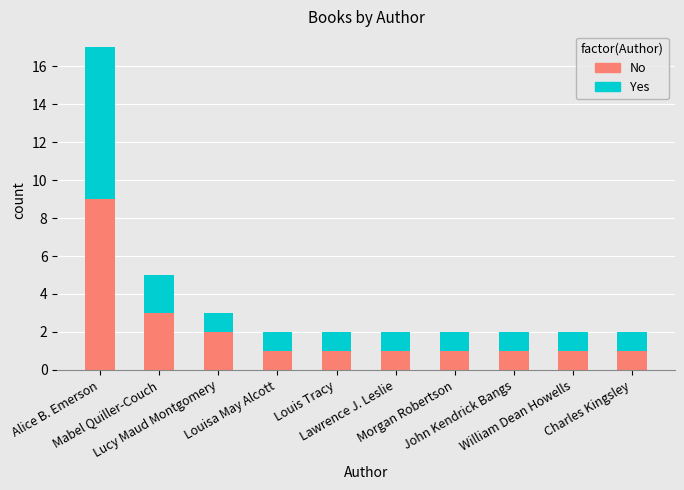

What is the difference between the maximum and minimum values in the No series?

8